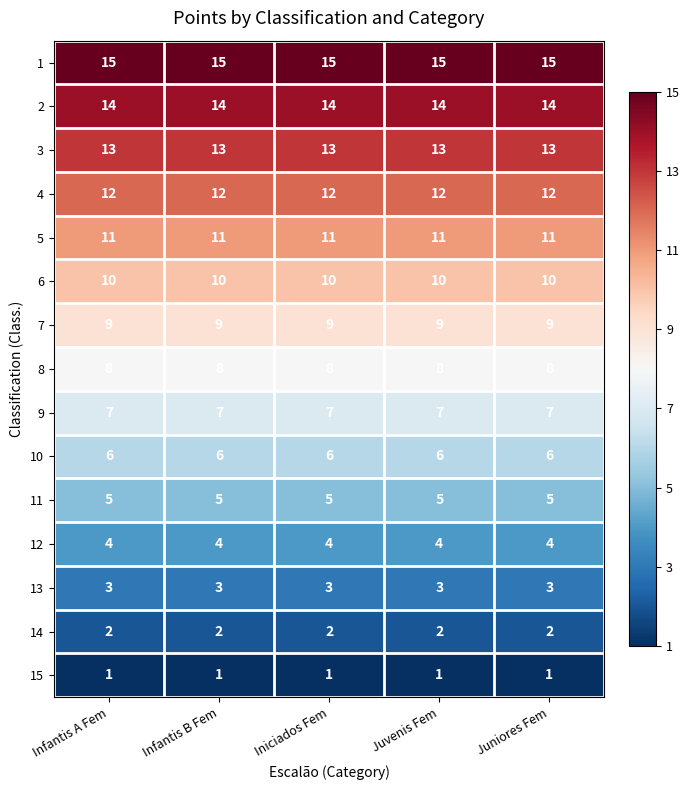

What is the difference between the highest and lowest values at Infantis A Fem?

14